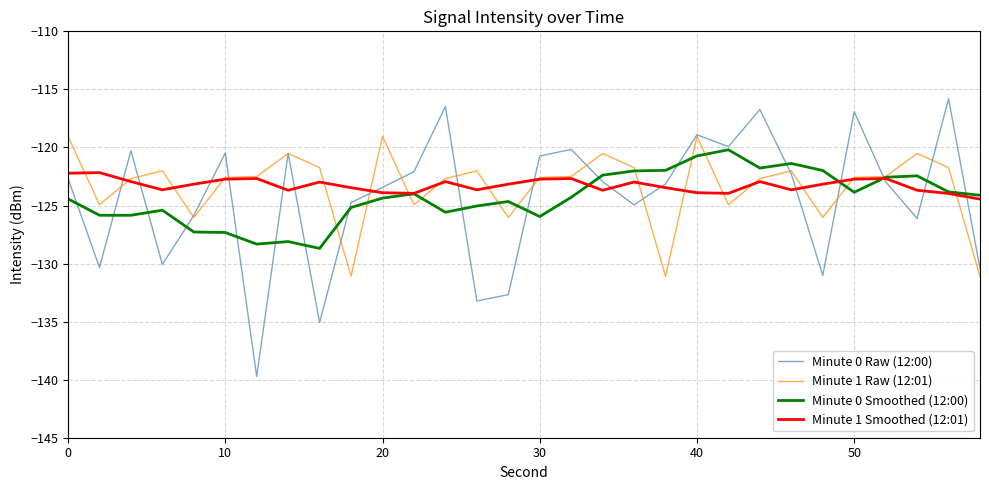

What is the difference between the second highest and minimum values in the Minute 0 Raw (12:00) series?

23.3